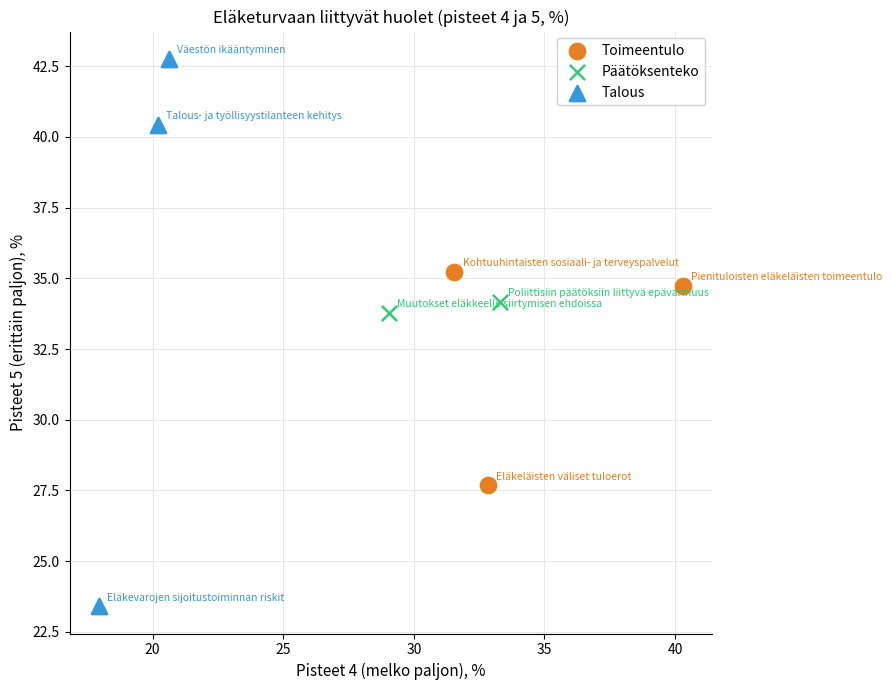

Which series contains the lowest Y value?

Talous